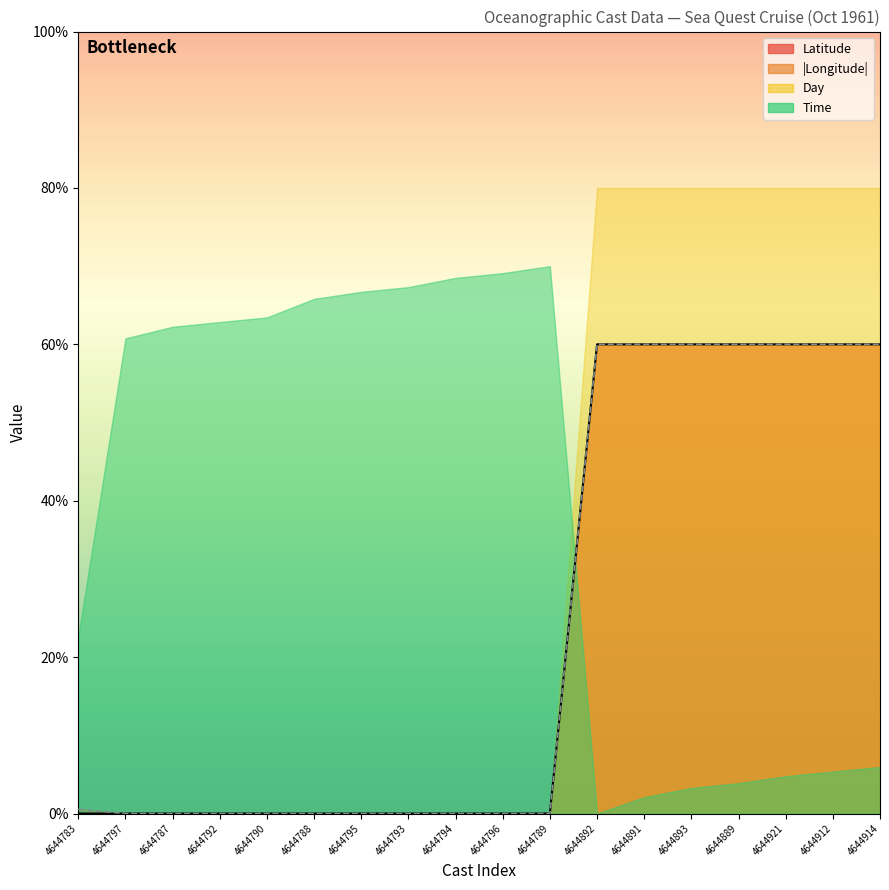

What is the difference between the maximum and minimum values in the Longitude series?

60.0